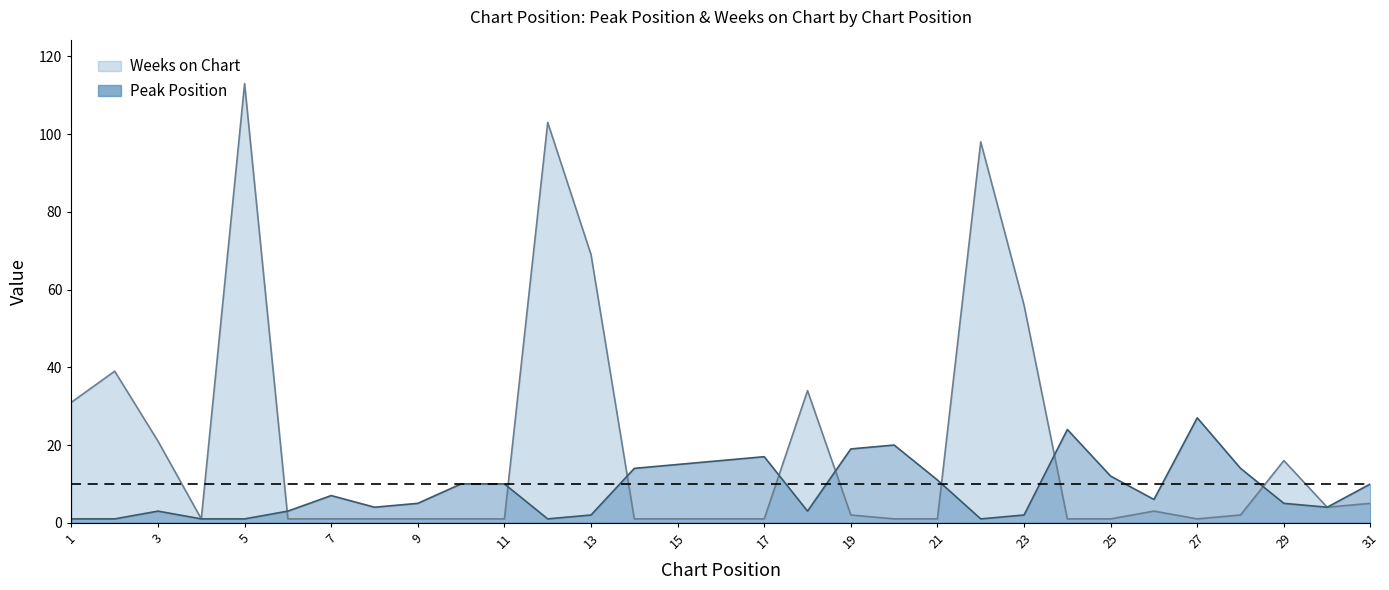

What is the sum of all Weeks on Chart values?

612